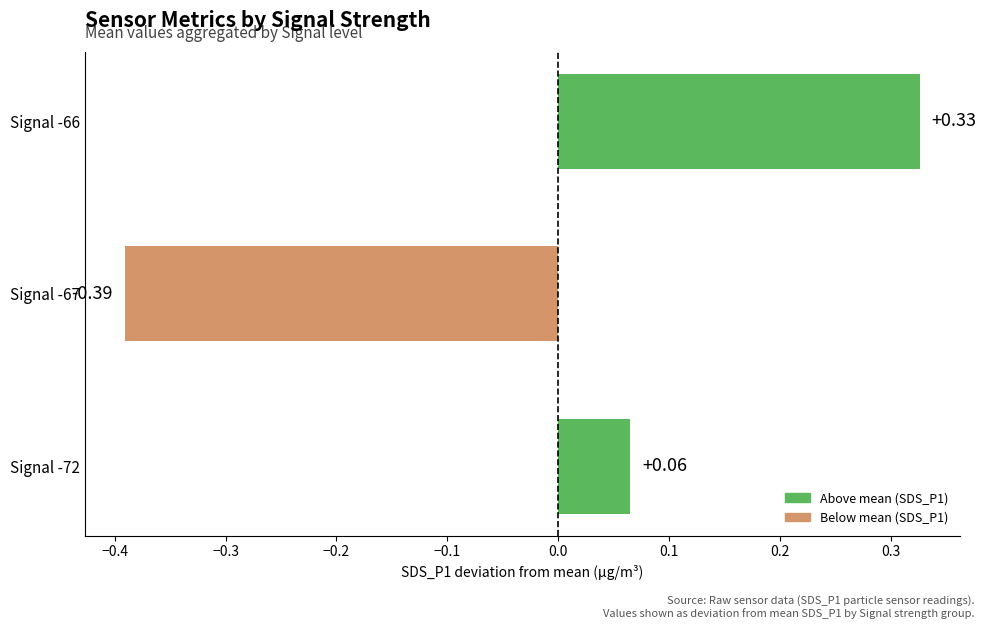

Rank the categories by value from highest to lowest.

Signal -66, Signal -72, Signal -67